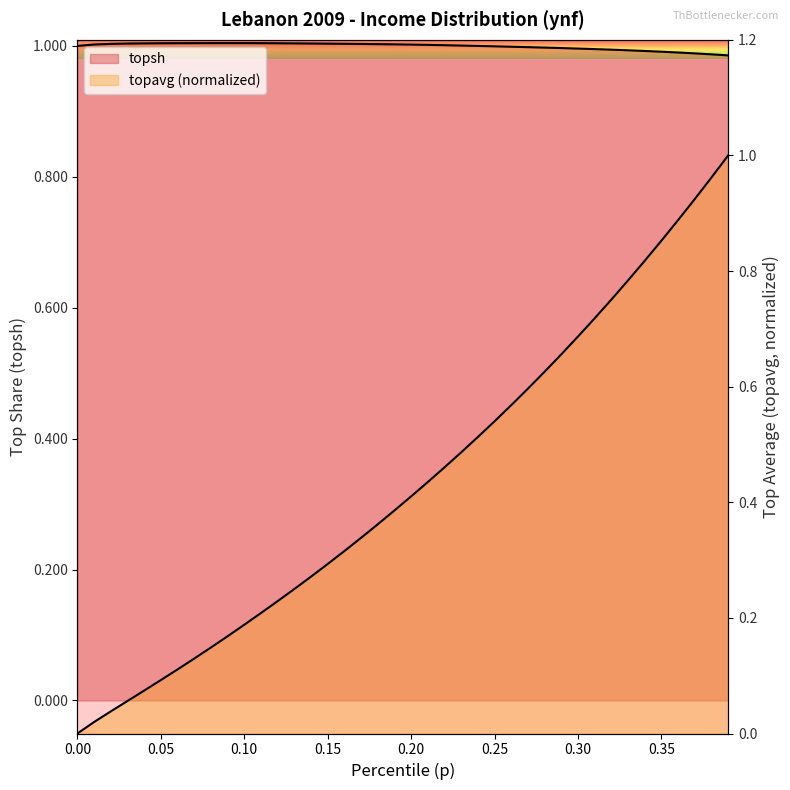

Reading right to left, list all the values displayed in this chart.

topsh: 0.39=1.0	0.38=1.0	0.37=1.0	0.36=1.0	0.35=1.0	0.34=1.0	0.33=1.0	0.32=1.0	0.31=1.0	0.3=1.0	0.29=1.0	0.28=1.0	0.27=1.0	0.26=1.0	0.25=1.0	0.24=1.0	0.23=1.0	0.22=1.0	0.21=1.0	0.2=1.0	0.19=1.0	0.18=1.0	0.17=1.0	0.16=1.0	0.15=1.0	0.14=1.0	0.13=1.0	0.12=1.0	0.11=1.0	0.1=1.0	0.09=1.0	0.08=1.0	0.07=1.0	0.06=1.0	0.05=1.0	0.04=1.0	0.03=1.0	0.02=1.0	0.01=1.0	0.0=1.0
topavg: 0.39=1.0	0.38=1.0	0.37=0.9	0.36=0.9	0.35=0.9	0.34=0.8	0.33=0.8	0.32=0.8	0.31=0.7	0.3=0.7	0.29=0.7	0.28=0.6	0.27=0.6	0.26=0.6	0.25=0.5	0.24=0.5	0.23=0.5	0.22=0.5	0.21=0.4	0.2=0.4	0.19=0.4	0.18=0.4	0.17=0.3	0.16=0.3	0.15=0.3	0.14=0.3	0.13=0.2	0.12=0.2	0.11=0.2	0.1=0.2	0.09=0.2	0.08=0.1	0.07=0.1	0.06=0.1	0.05=0.1	0.04=0.1	0.03=0.1	0.02=0.0	0.01=0.0	0.0=0.0